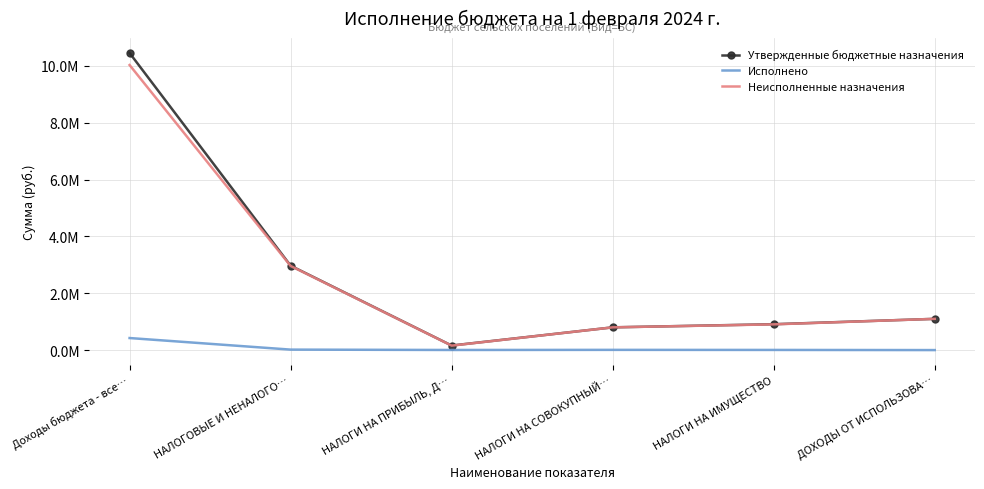

What are all the series names shown in the legend?

Утвержденные бюджетные назначения, Исполнено, Неисполненные назначения